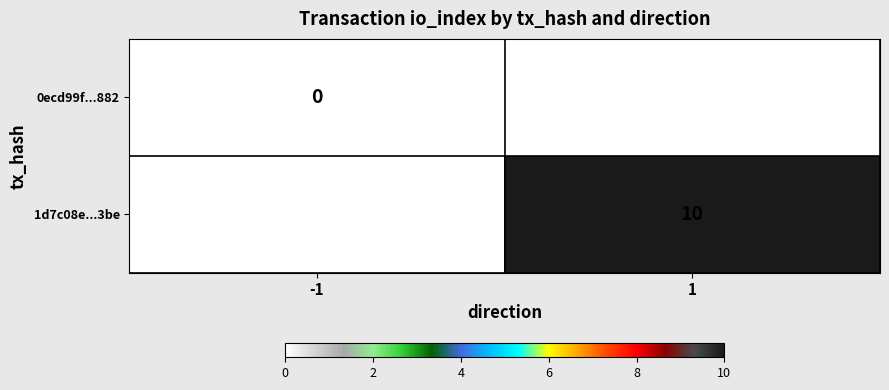

The value of 1d7c08e...3be at 1 is 10. True or false?

True